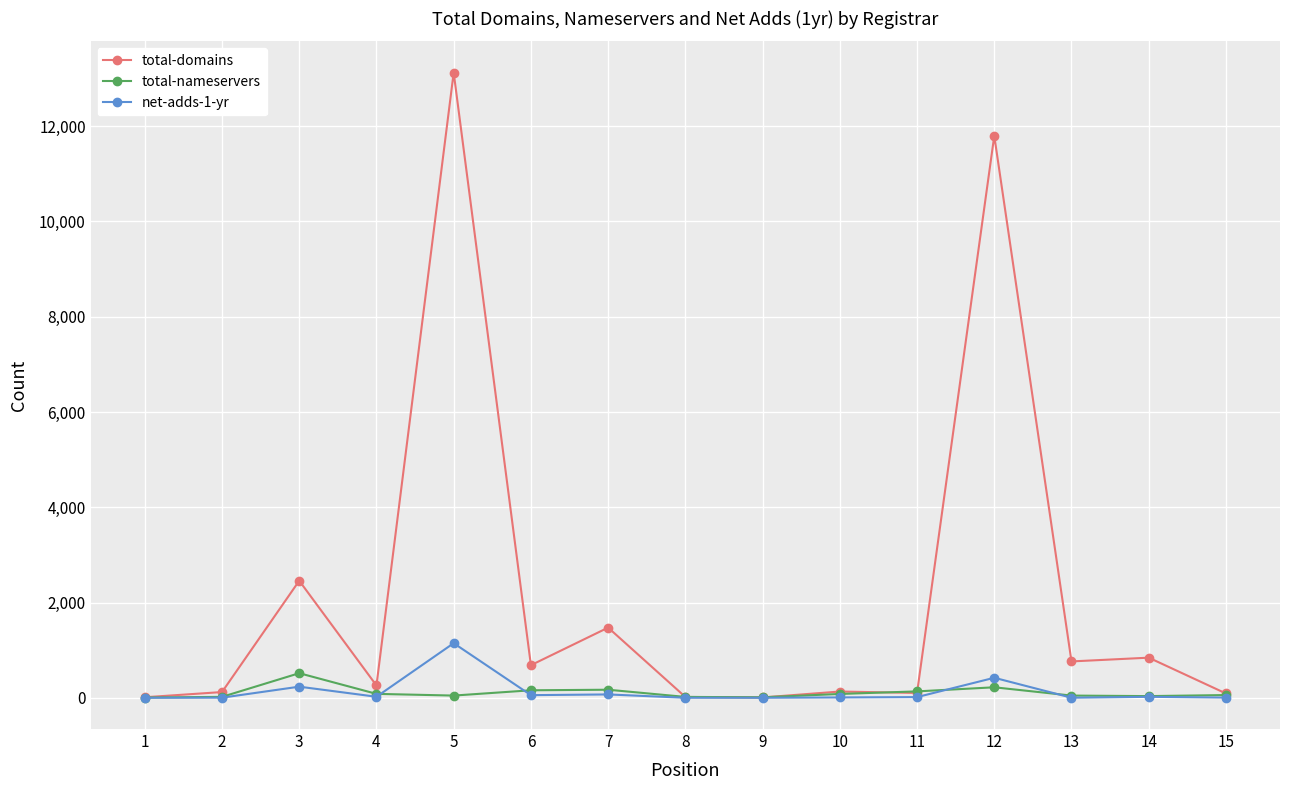

The value of net-adds-1-yr at 8 is 0. True or false?

True